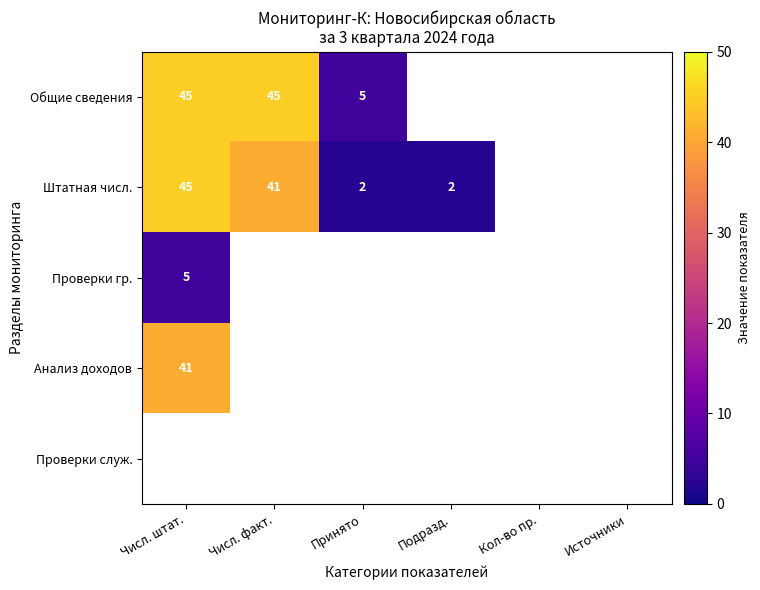

What is the difference between the Штатная числ. values at Числ. факт. and Числ. штат.?

4